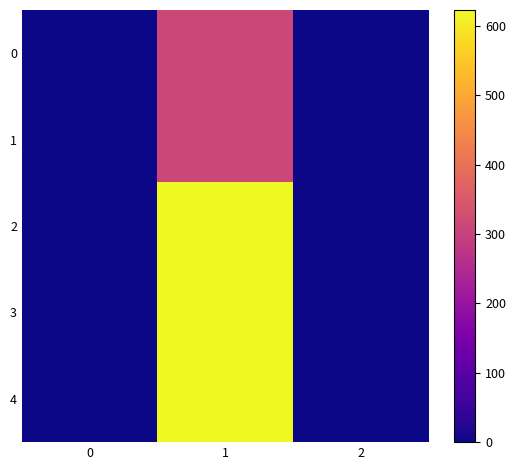

Reading left to right, list all the values displayed in this chart.

0: 0=0	1=312	2=0
1: 0=0	1=312	2=0
2: 0=0	1=623	2=0
3: 0=0	1=623	2=0
4: 0=0	1=623	2=0